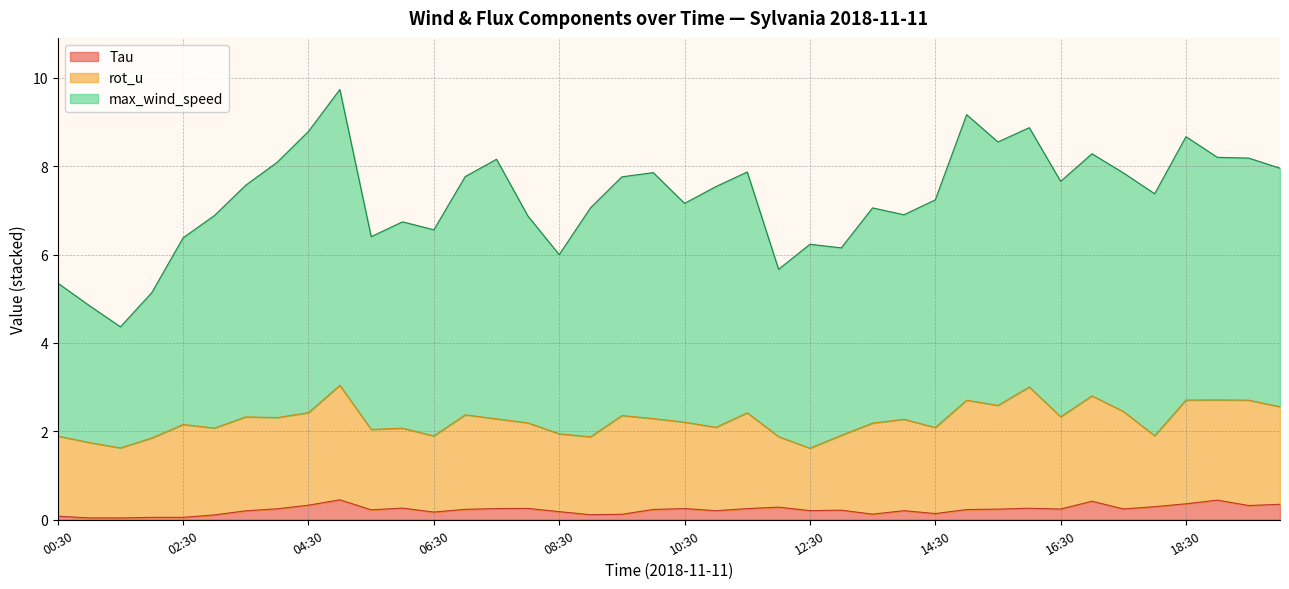

Between 07:00 and 12:00, which series saw the biggest shift?

max_wind_speed